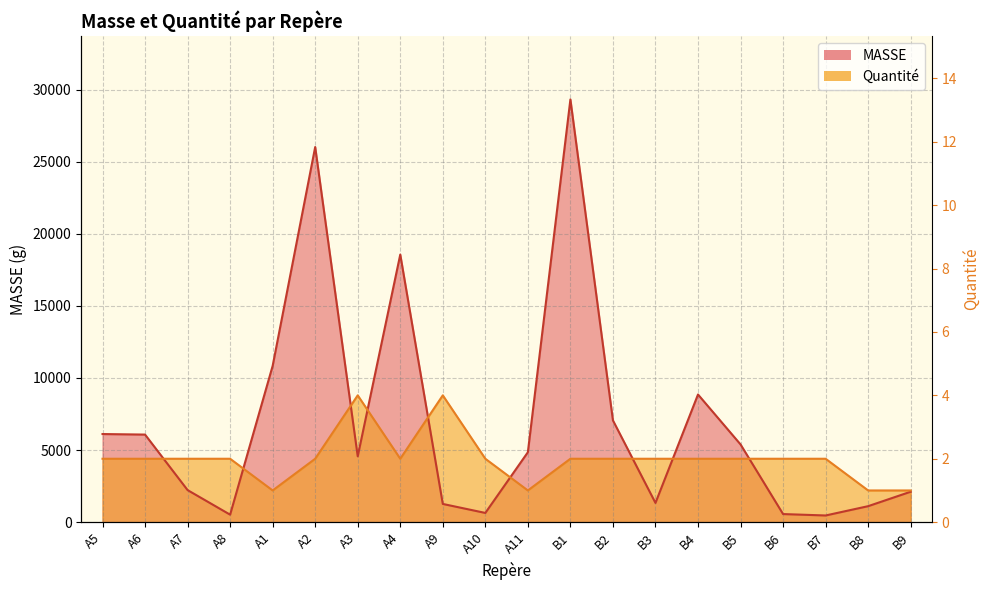

How many intersections are there between MASSE and Quantité?

9